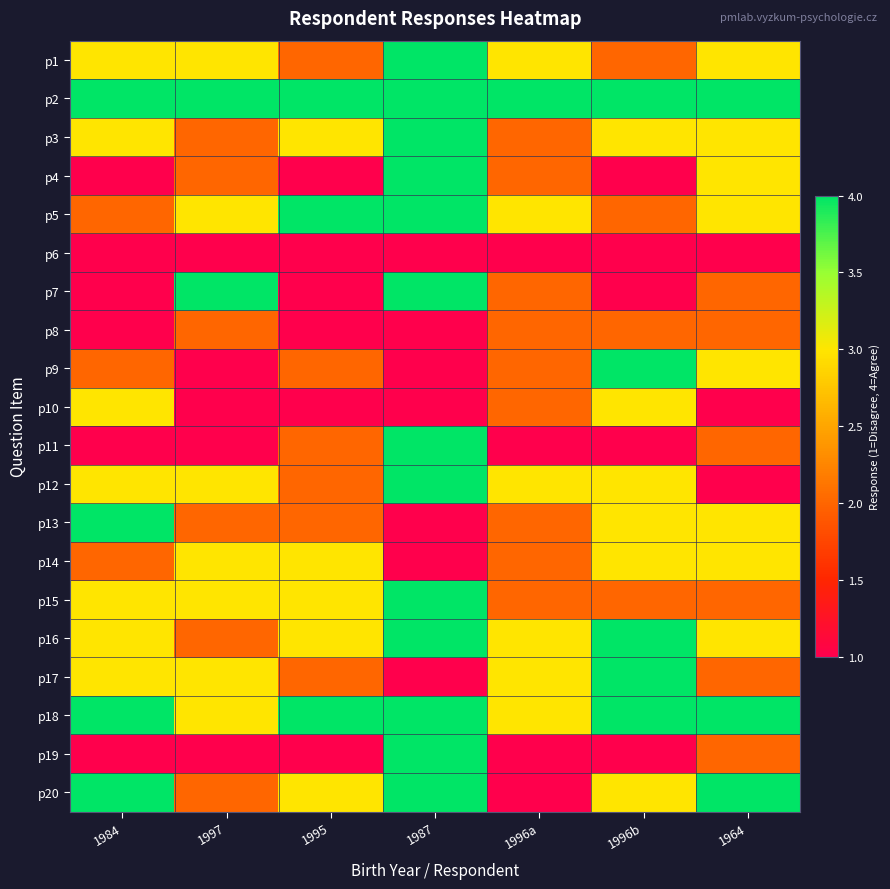

List the series in order of their peak value, lowest first.

p6, p8, p10, p14, p1, p2, p3, p4, p5, p7, p9, p11, p12, p13, p15, p16, p17, p18, p19, p20